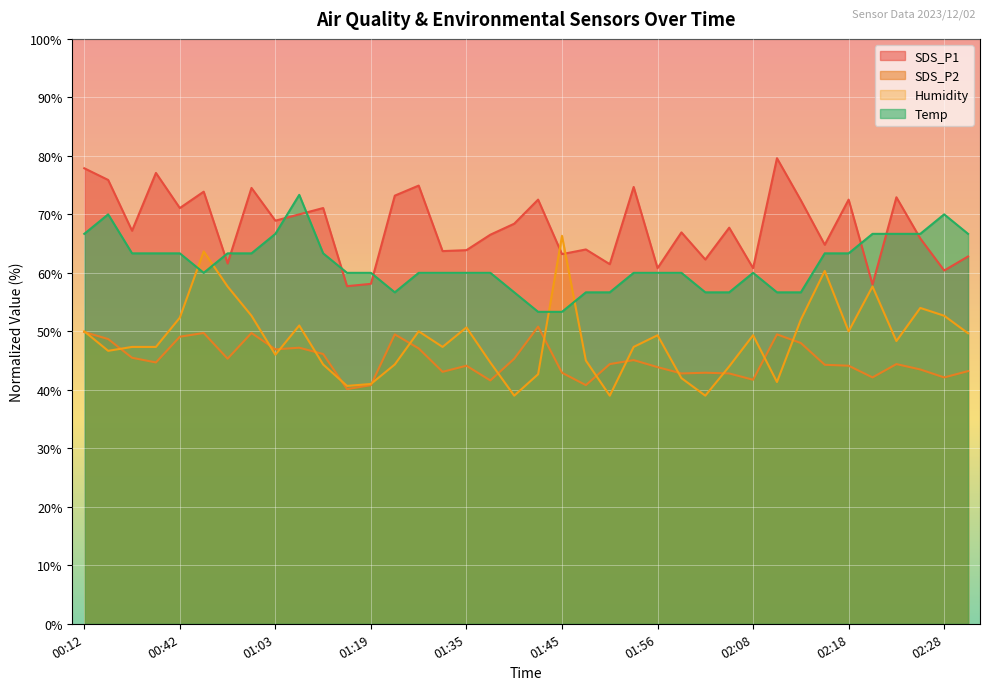

What is the difference between the highest and lowest values at 02:23?

28.5